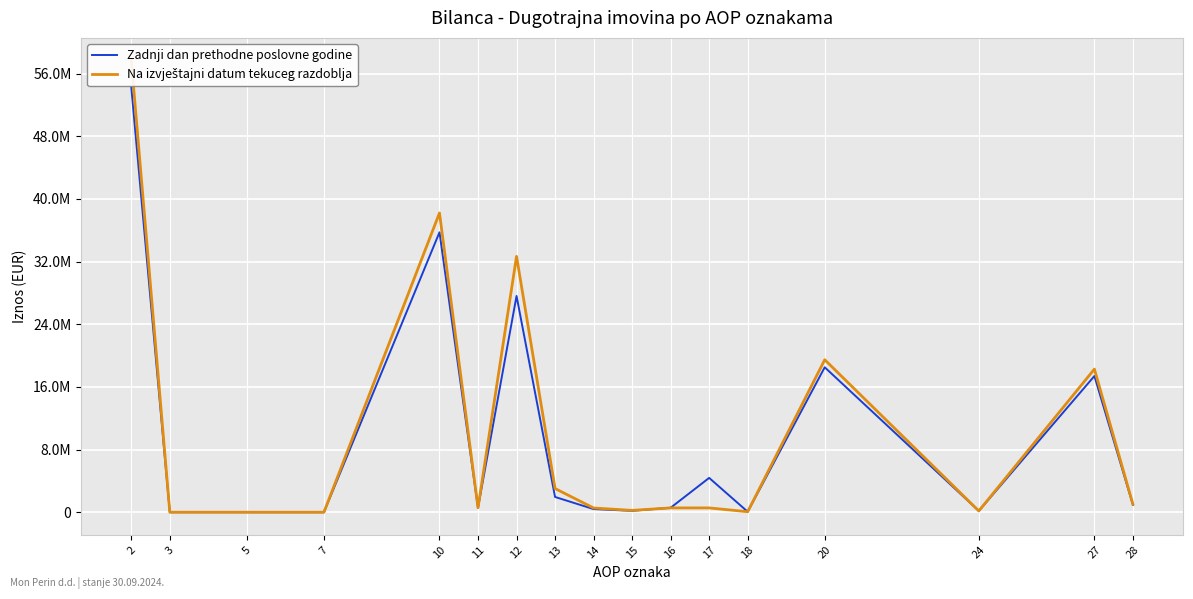

Between which two adjacent categories do Na izvještajni datum tekuceg razdoblja and Zadnji dan prethodne poslovne godine first intersect?

2 and 3